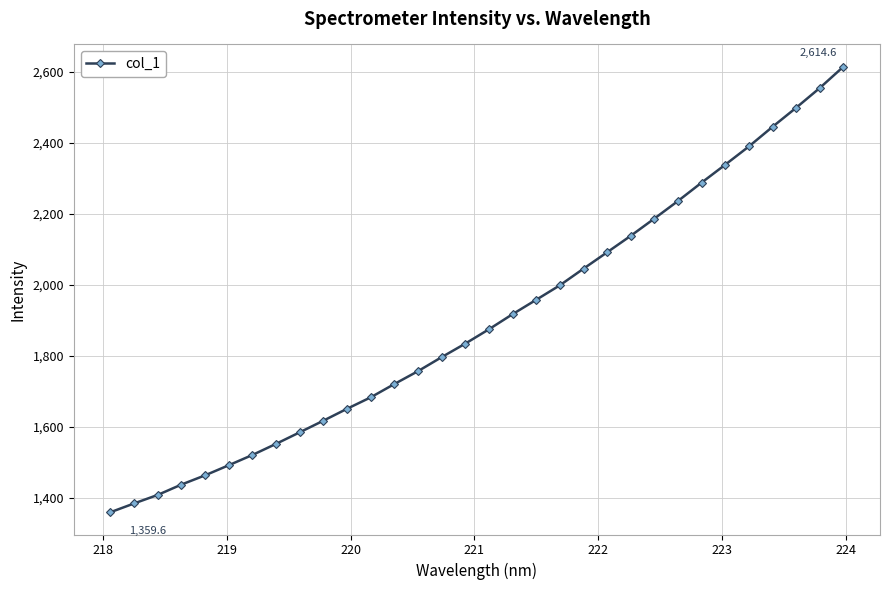

What is the value of the 32nd point from the left?

2614.6